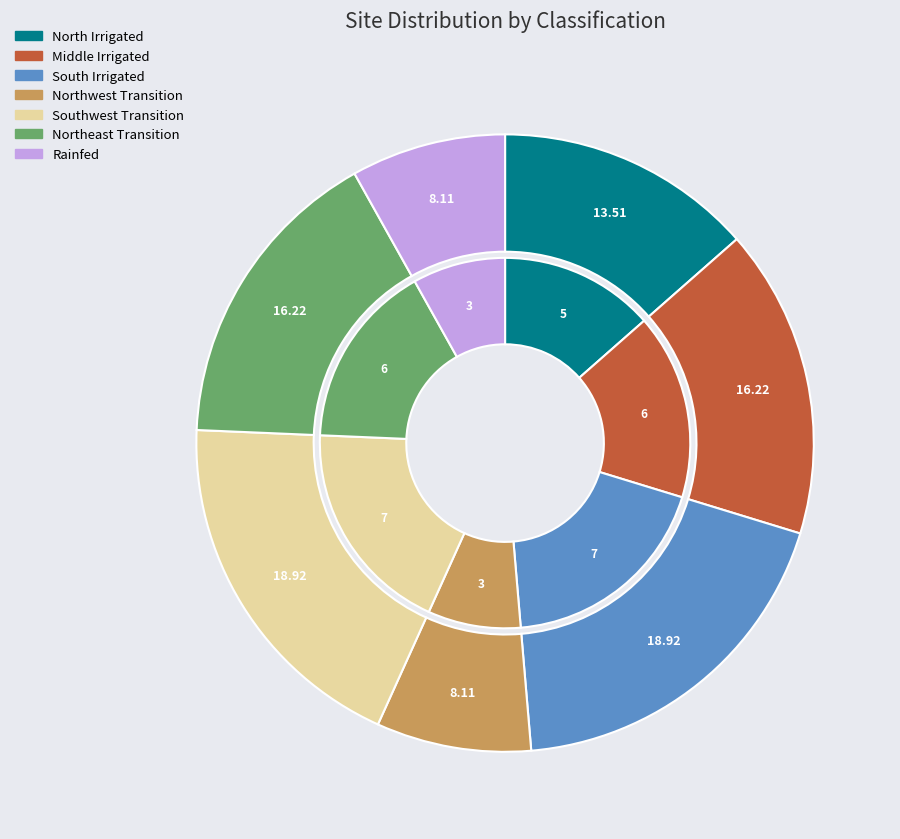

What percentage is the South Irrigated slice, to the nearest percent?

19%